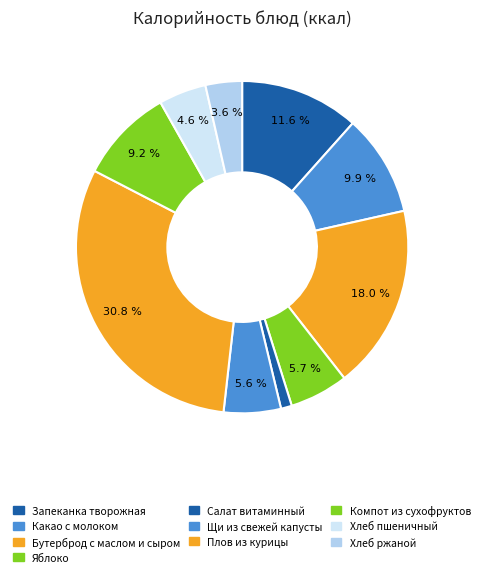

How many slices are in this pie chart?

10